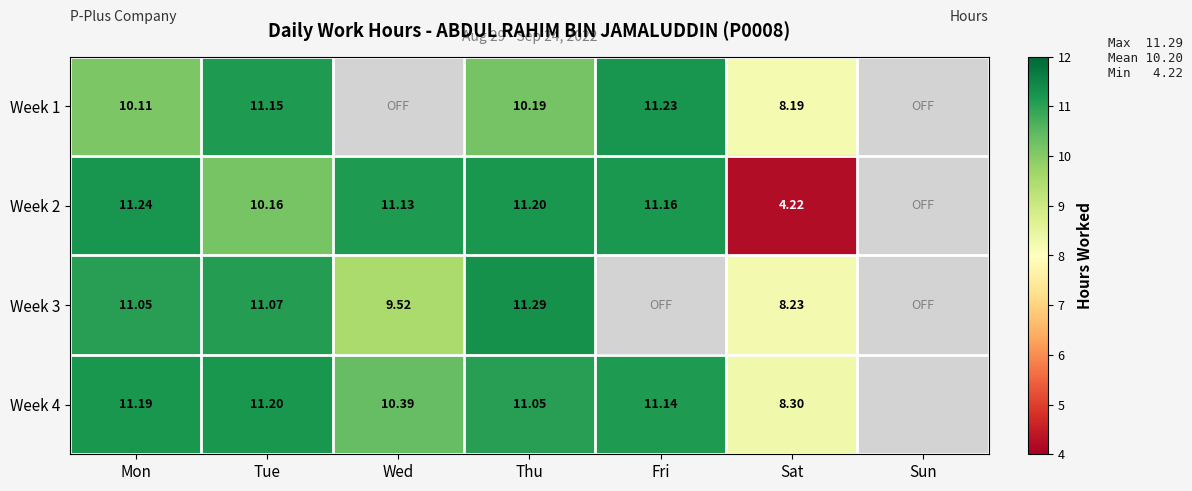

At which category is the sum across all series the highest?

Thu